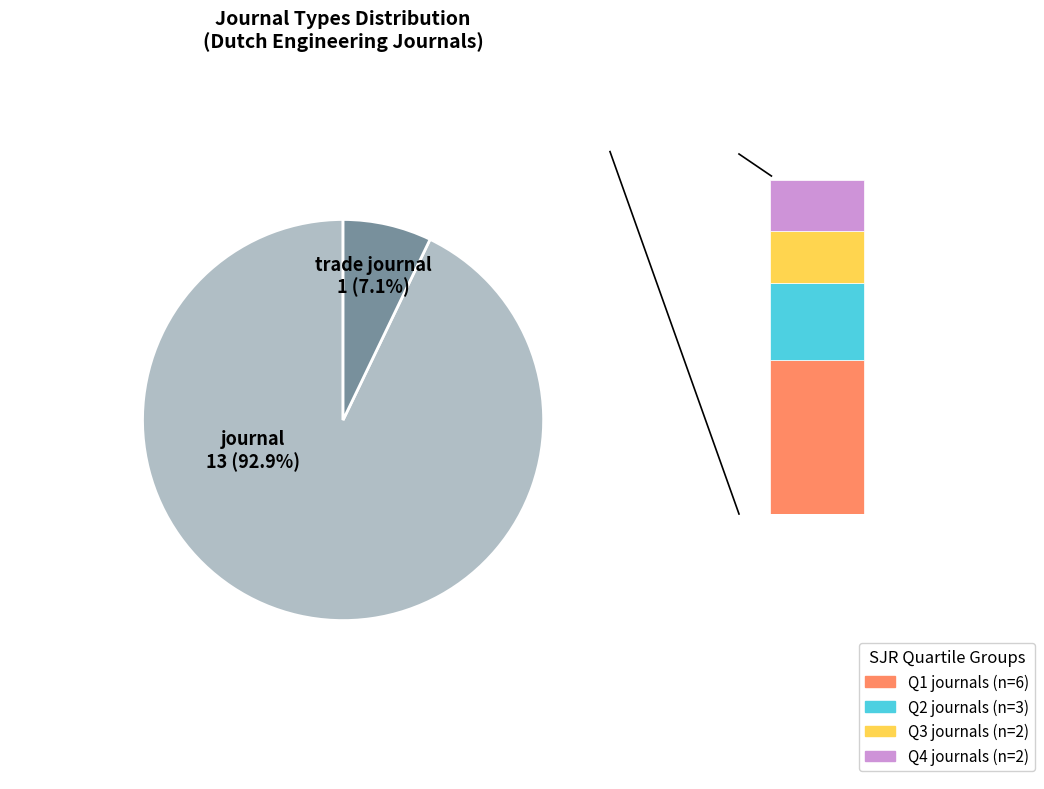

Which slice is the largest?

journal